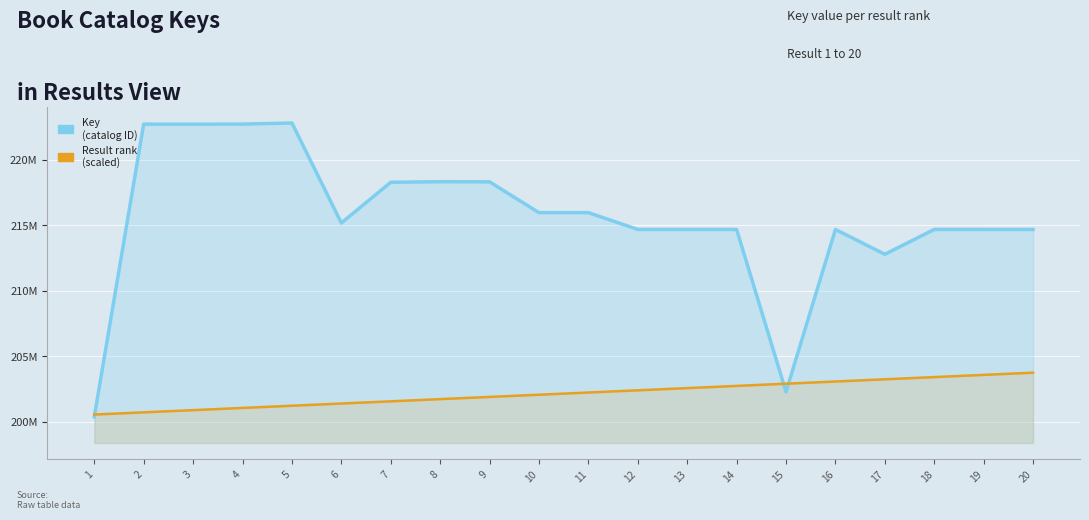

Reading right to left, list all the values displayed in this chart.

Key (catalog ID): 20=214688191.0	19=214688234.0	18=214688429.0	17=212795451.0	16=214688312.0	15=202287625.0	14=214688273.0	13=214688390.0	12=214688351.0	11=215972334.0	10=215972292.0	9=218325940.0	8=218335874.0	7=218290145.0	6=215185342.0	5=222819119.0	4=222736714.0	3=222728662.0	2=222733130.0	1=200383837.0
Result rank (scaled): 20=203749129.3	19=203580864.7	18=203412600.1	17=203244335.5	16=203076070.8	15=202907806.2	14=202739541.6	13=202571277.0	12=202403012.4	11=202234747.8	10=202066483.2	9=201898218.5	8=201729953.9	7=201561689.3	6=201393424.7	5=201225160.1	4=201056895.5	3=200888630.8	2=200720366.2	1=200552101.6